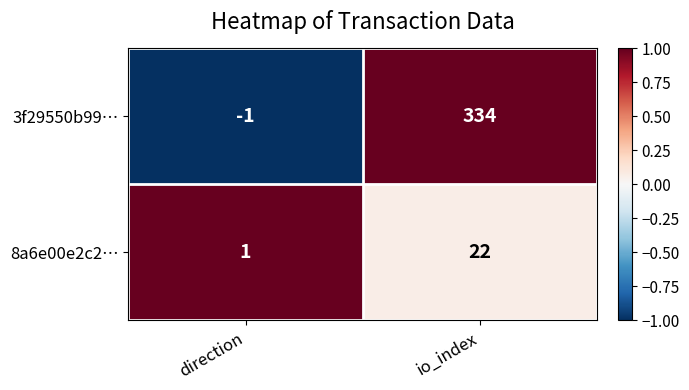

What is the average value of the 8a6e00e2c2… series?

12